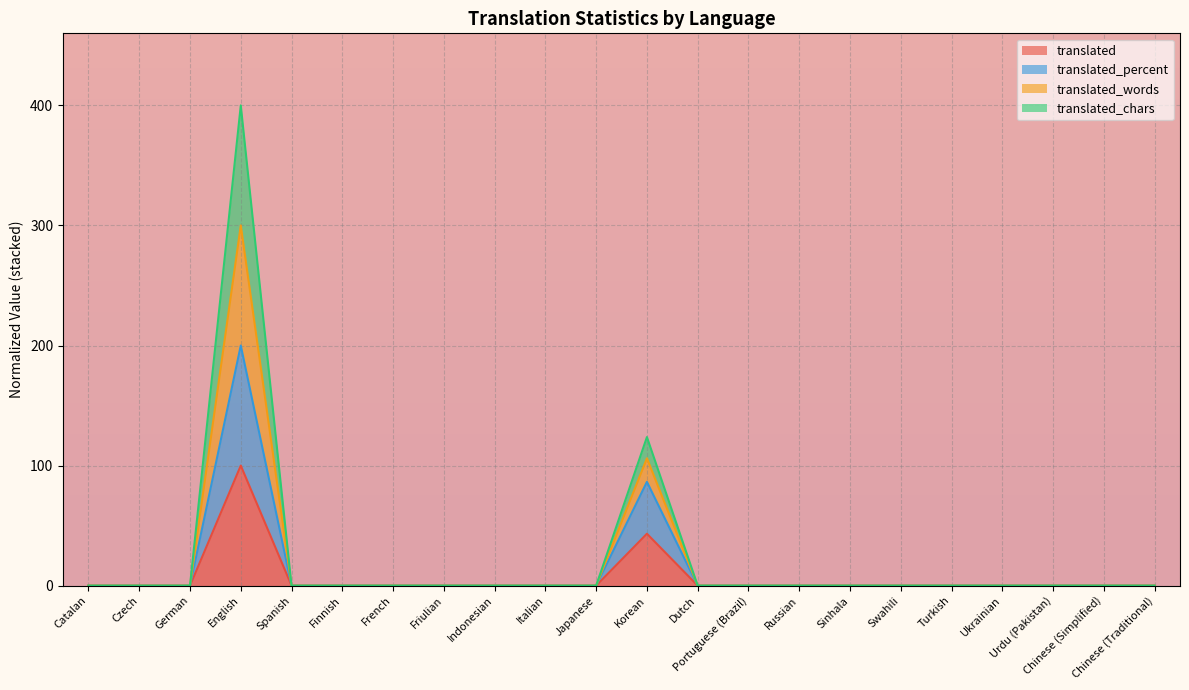

The value of translated at English is 100.0. True or false?

True